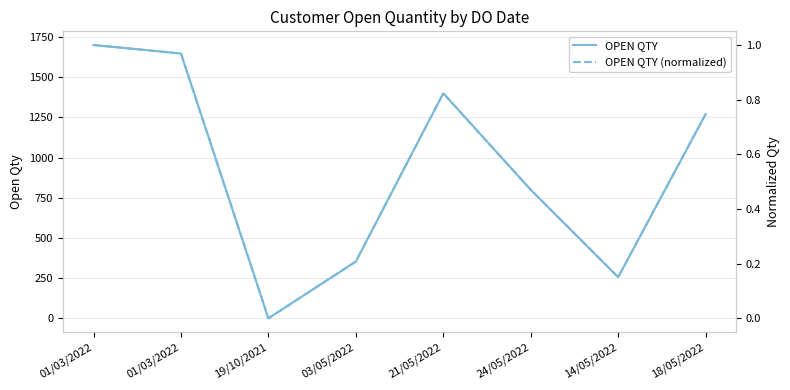

What is the difference between the second highest and minimum values in the OPEN QTY series?

1646